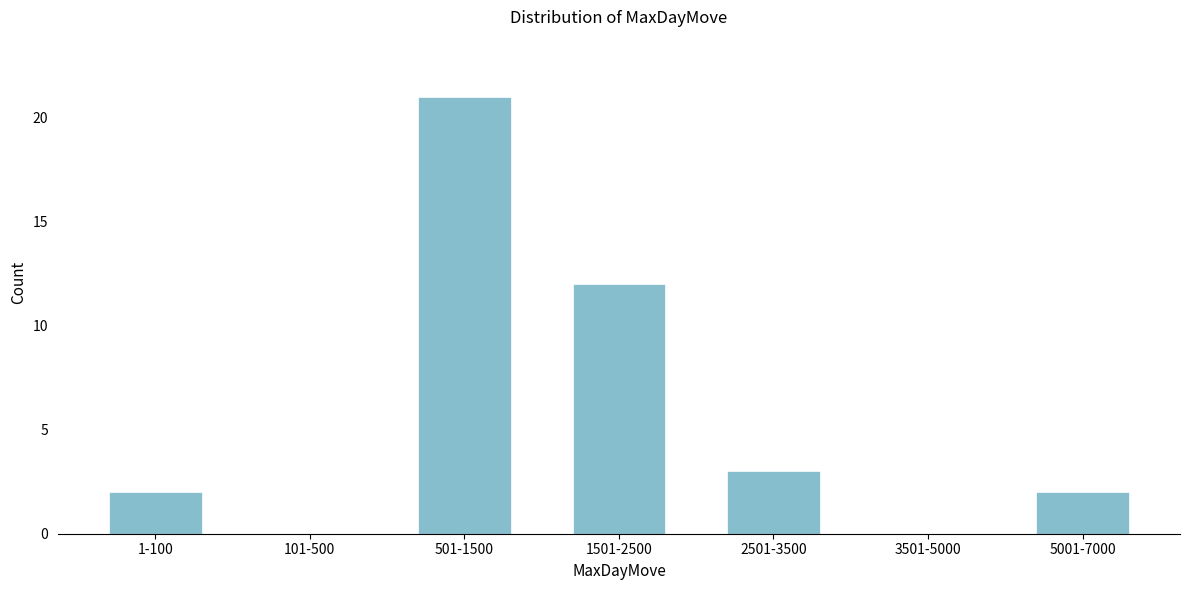

Reading right to left, what are all the values shown in this chart?

5001-7000=2	3501-5000=0	2501-3500=3	1501-2500=12	501-1500=21	101-500=0	1-100=2